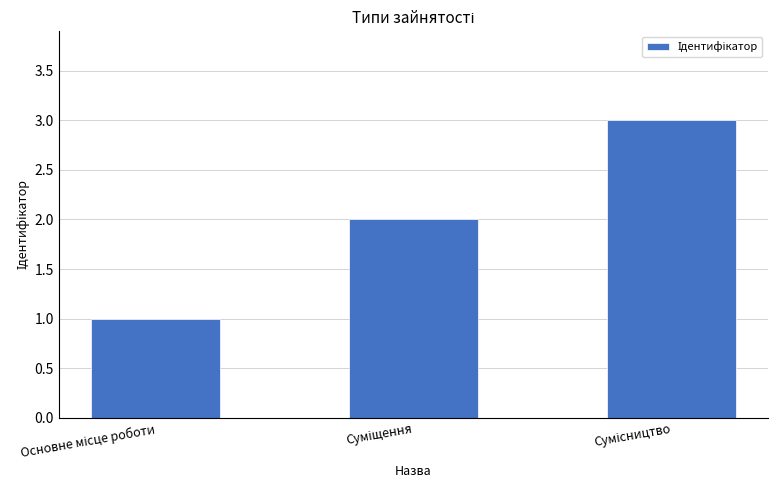

What is the sum of all values?

6